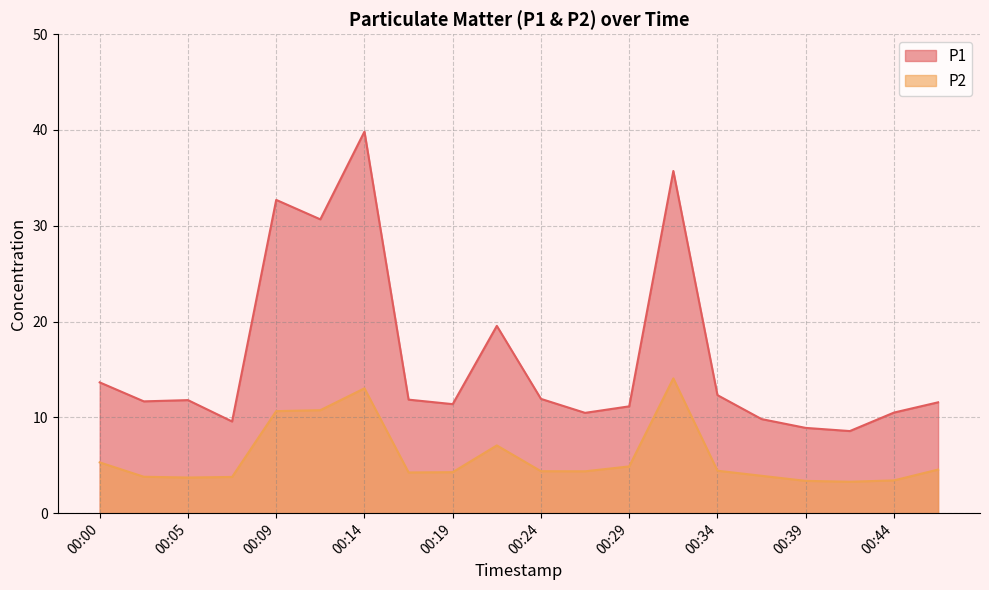

Rank the series by their maximum value, from lowest to highest.

P2, P1